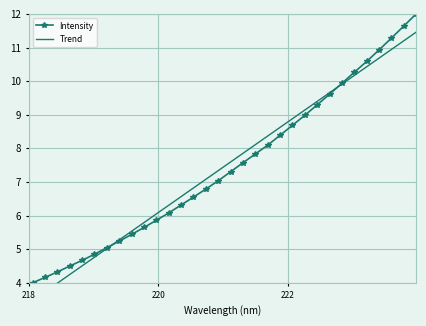

What is the value of the Intensity point at the 5th from the left?

4.7